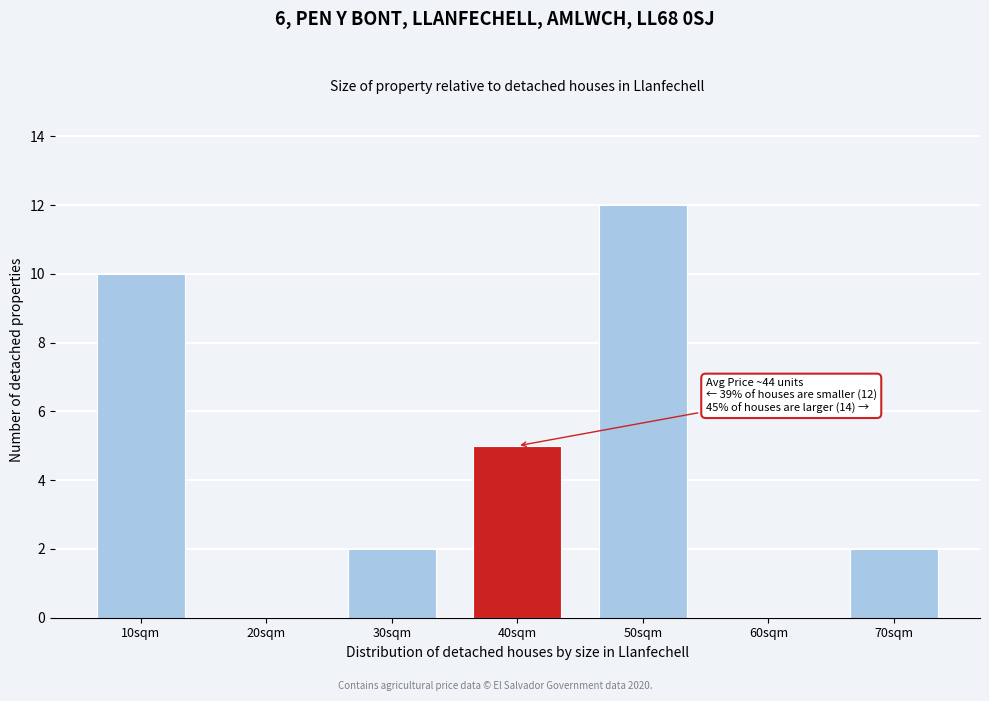

Reading left to right, what are all the values shown in this chart?

10sqm=10	20sqm=0	30sqm=2	40sqm=5	50sqm=12	60sqm=0	70sqm=2